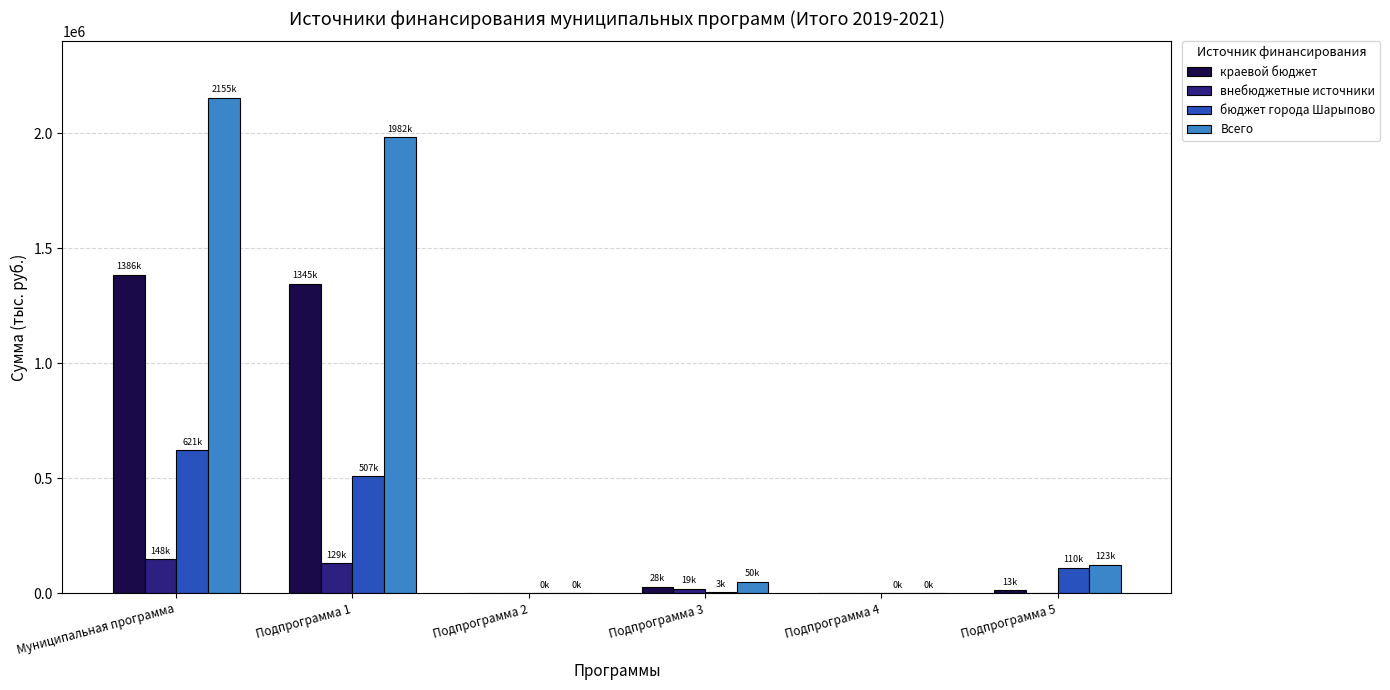

Is it true that бюджет города Шарыпово equals 960068.8 at Муниципальная программа?

False